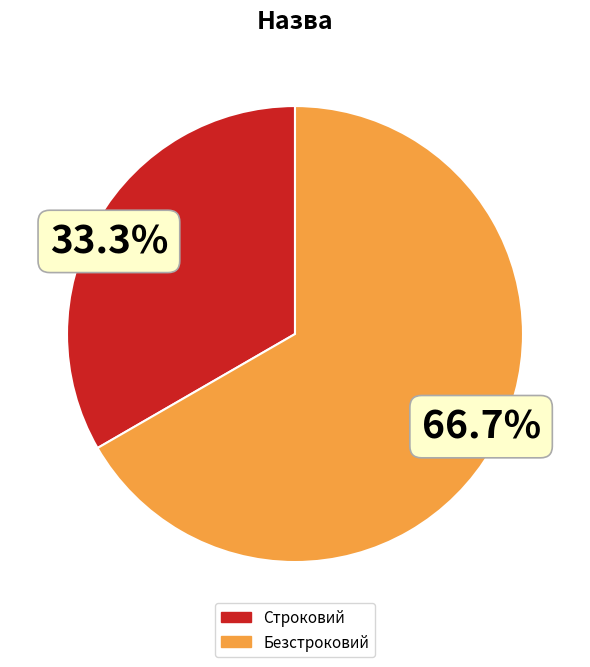

Which slice is the smallest?

Строковий